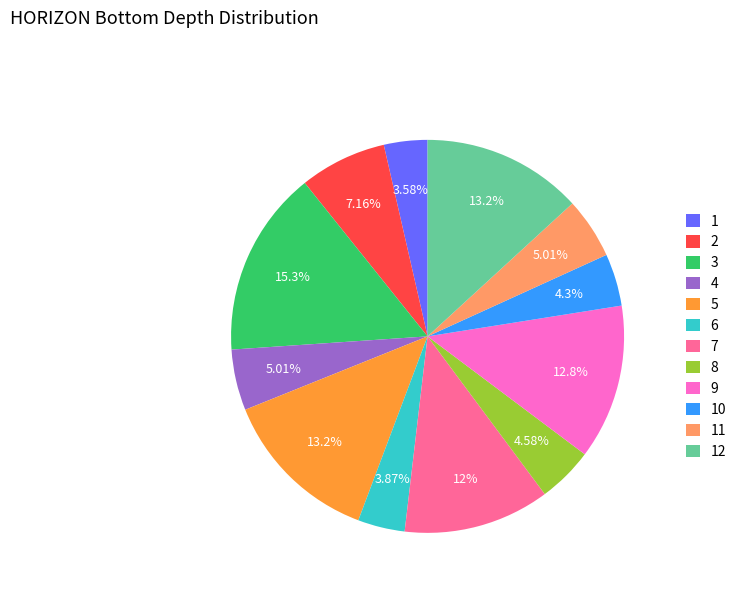

Does 12 account for over 50% of the chart?

No